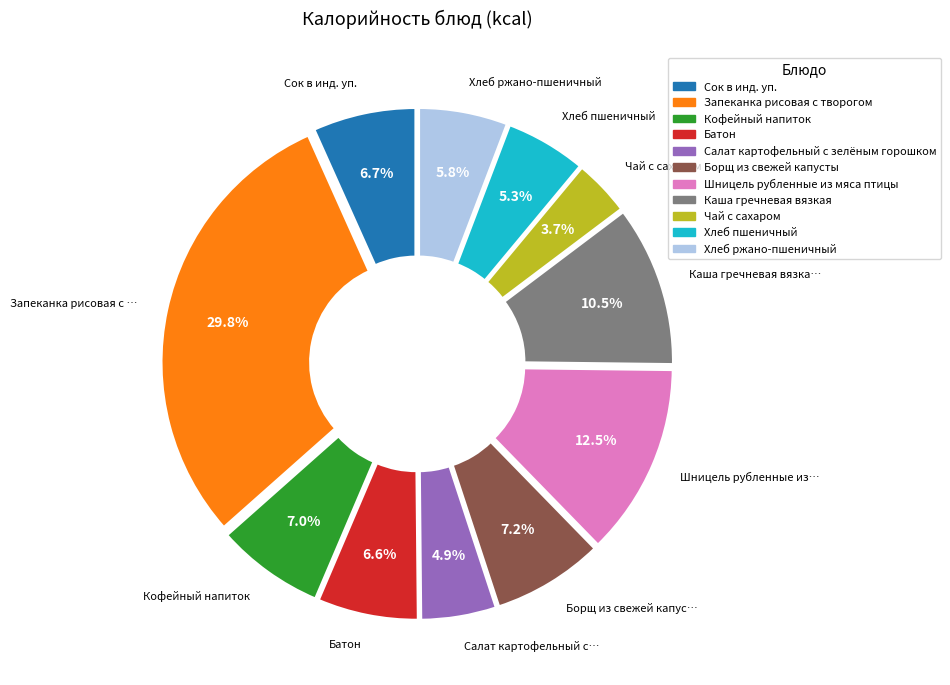

The Запеканка рисовая с творогом slice represents 30% of the pie. True or false?

True